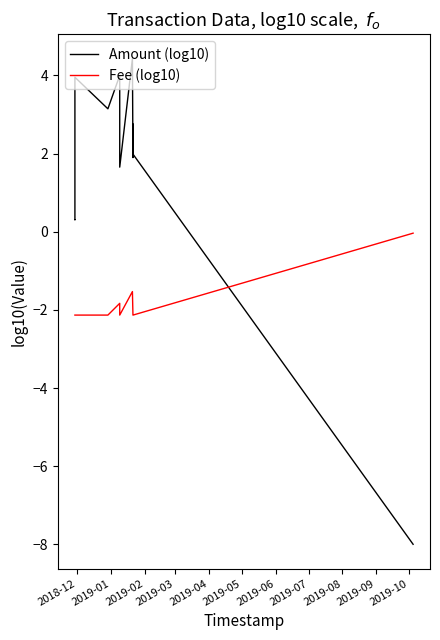

What is the difference between the maximum and minimum values in the Amount (log10) series?

12.4